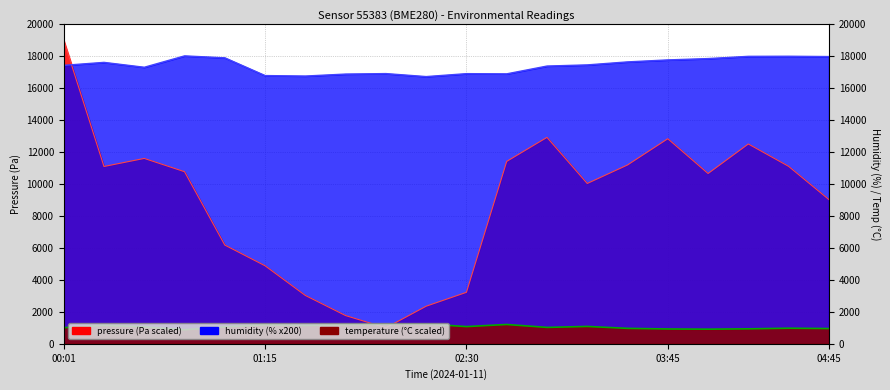

How many intersections are there between humidity and pressure?

1